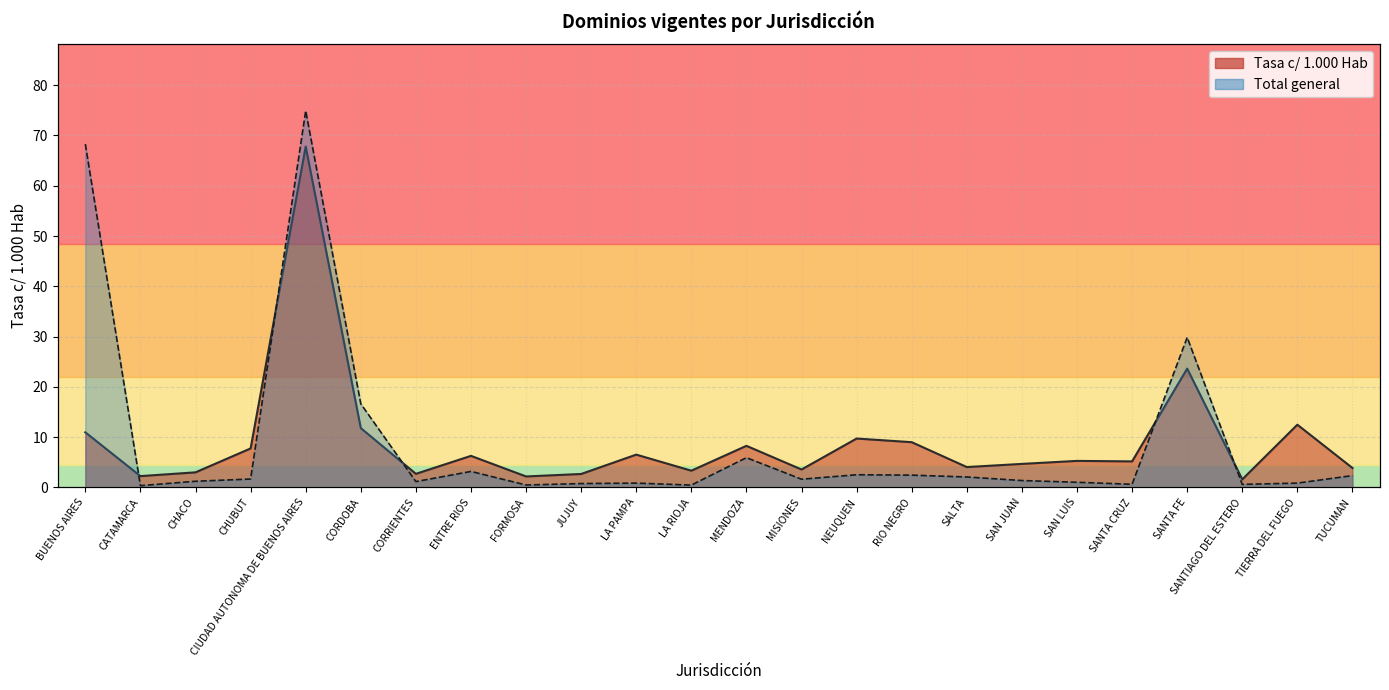

What is the lowest value of the Tasa c/ 1.000 Hab series?

1.6